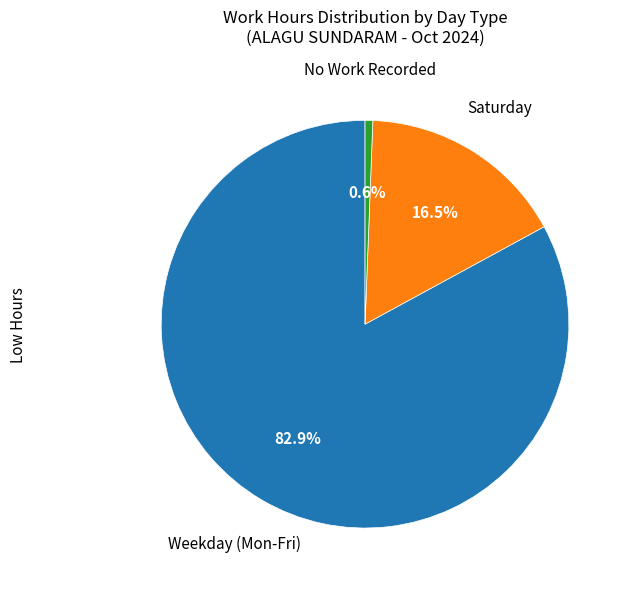

How many slices are in this pie chart?

3